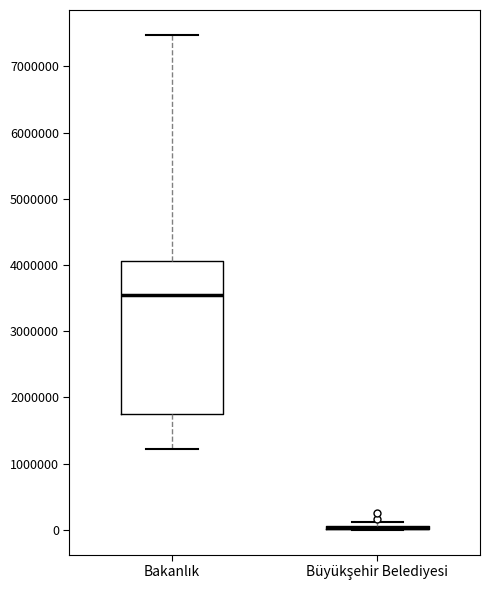

Where is the upper edge of the box for Büyükşehir Belediyesi on the y-axis? The values are not printed on the chart, so give them approximately, as read against the axis.

100000